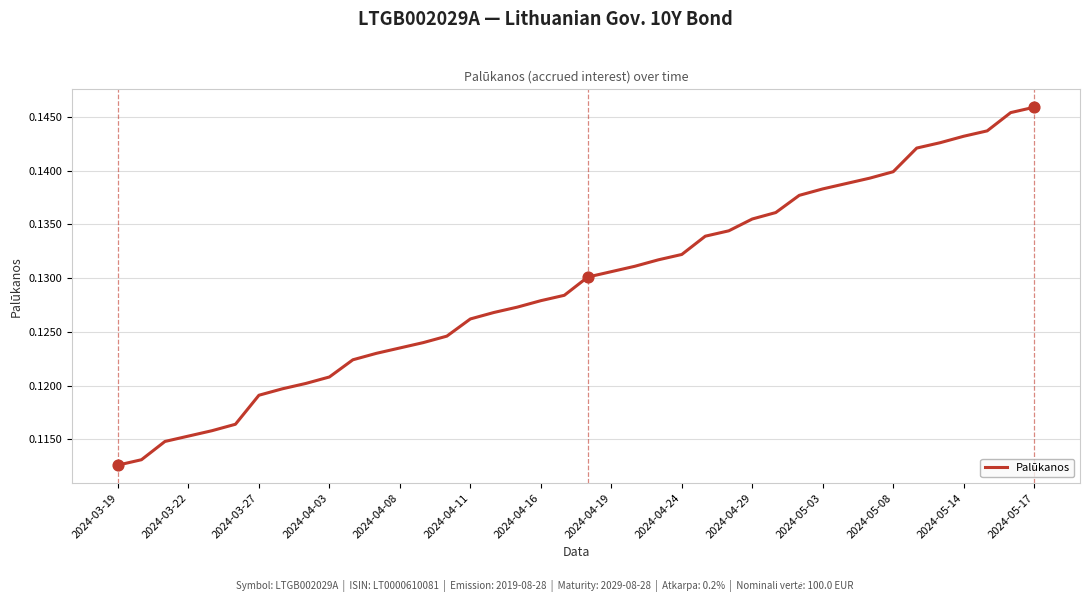

How many lines are shown in the chart?

1